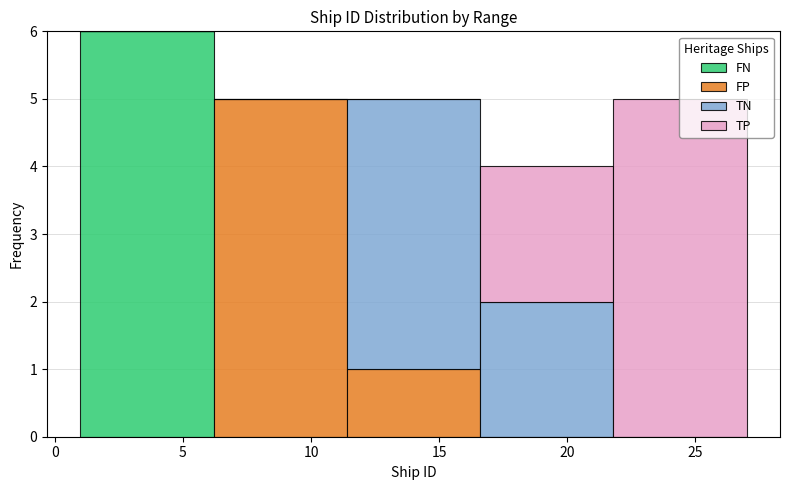

Reading left to right, list every stacked bar in this chart as the range it spans on the x-axis followed by its total height. Neither the bar edges nor the heights are printed on the chart, so give them approximately, as read against the axes.

1.0 to 6.2: 6
6.2 to 11.4: 5
11.4 to 16.6: 5
16.6 to 21.8: 4
21.8 to 27.0: 5